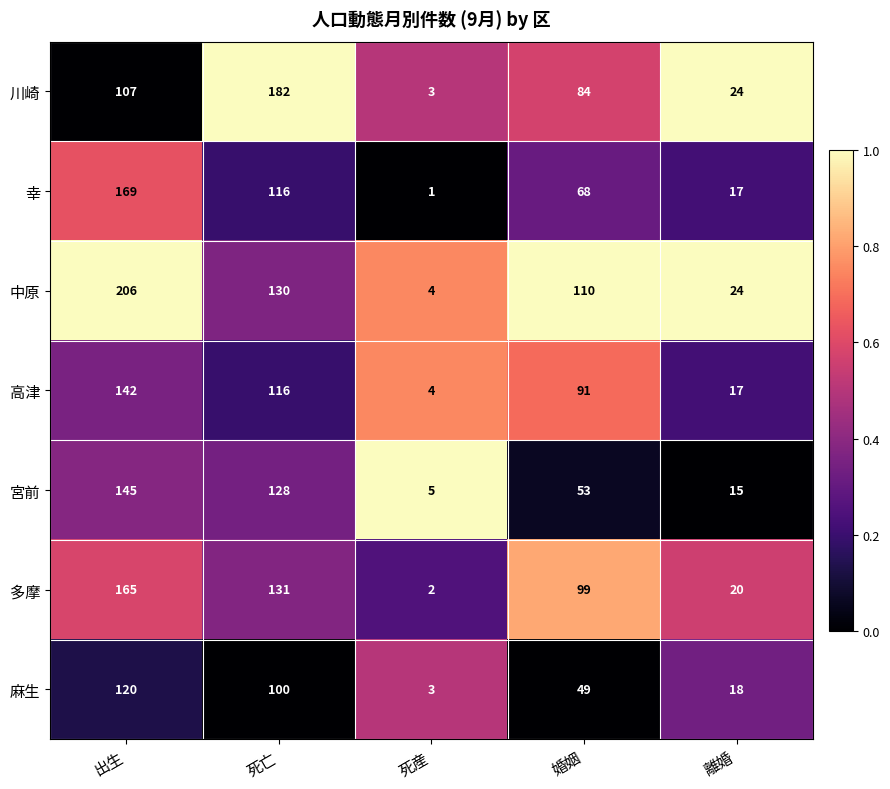

What is the spread (max minus min) of values at 出生?

99